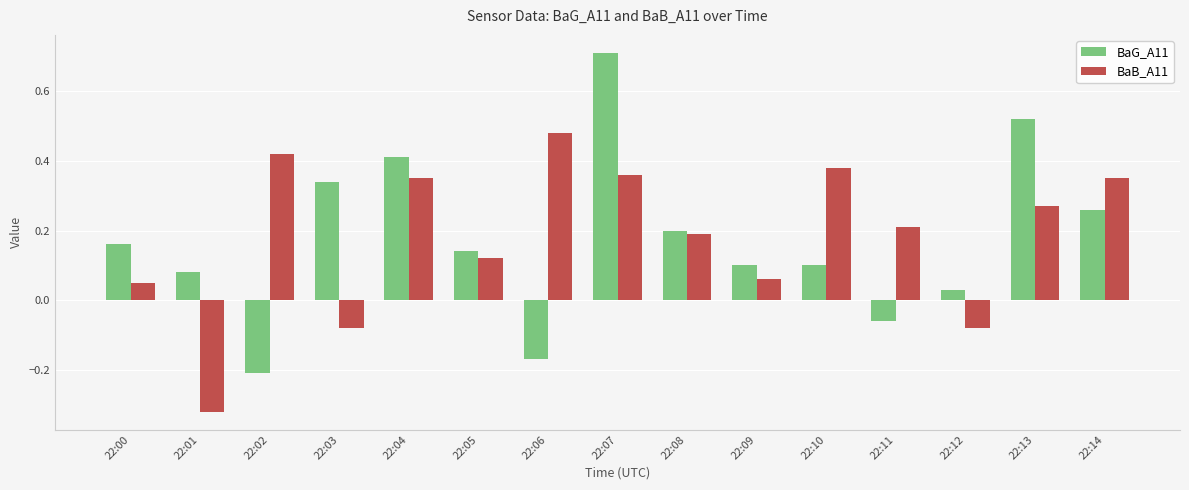

List the series in order of their peak value, lowest first.

BaB_A11, BaG_A11